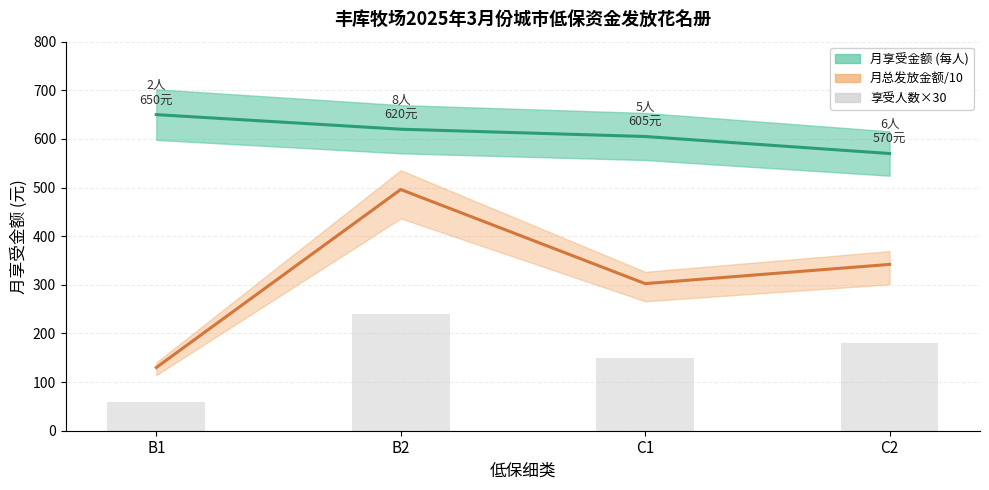

True or false: 月享受金额 (每人) has a value of 240.1 at C1.

False